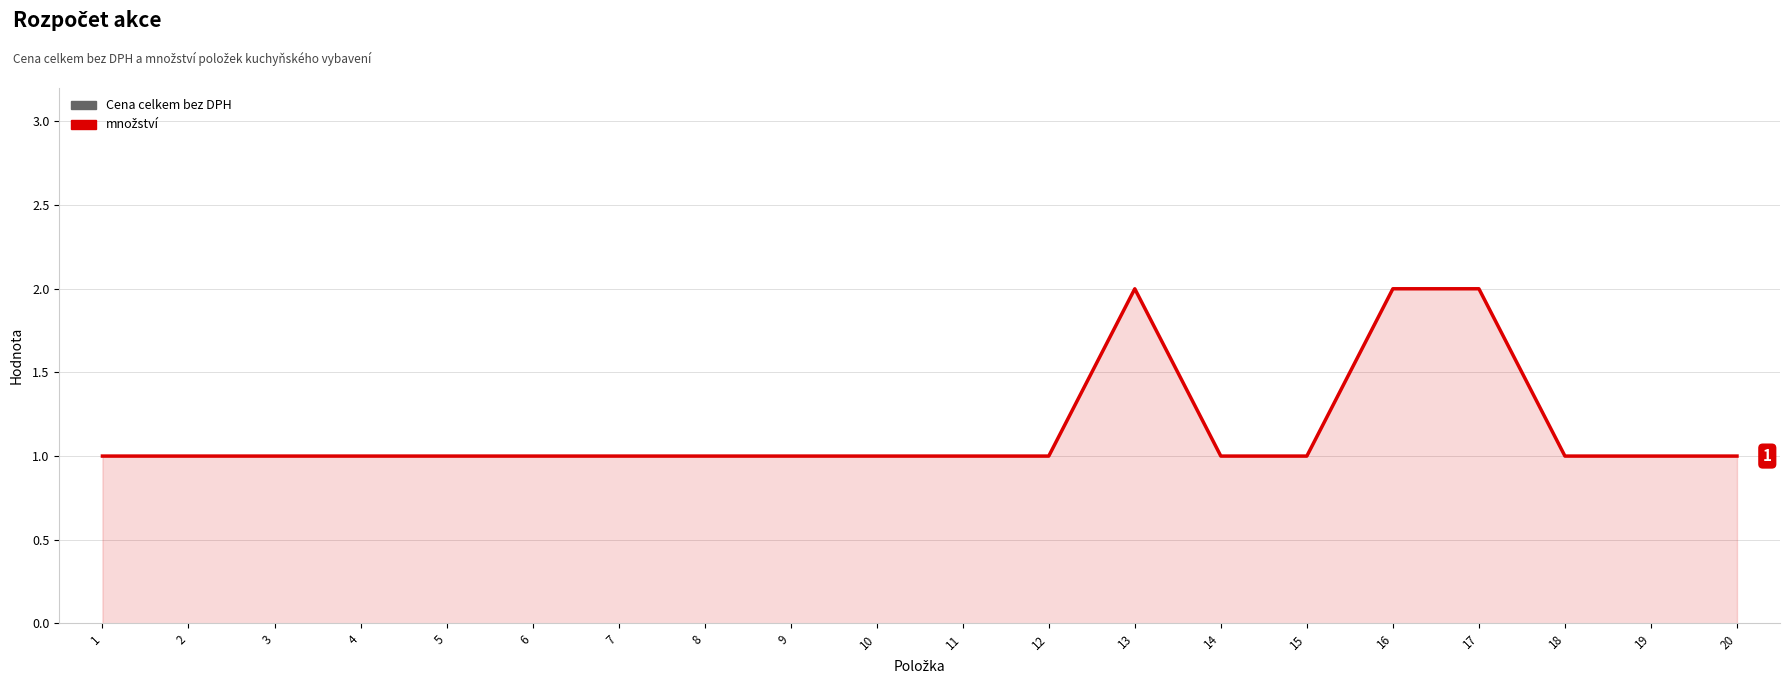

What is the ratio of the value at 12 to the value at 11?

1.0